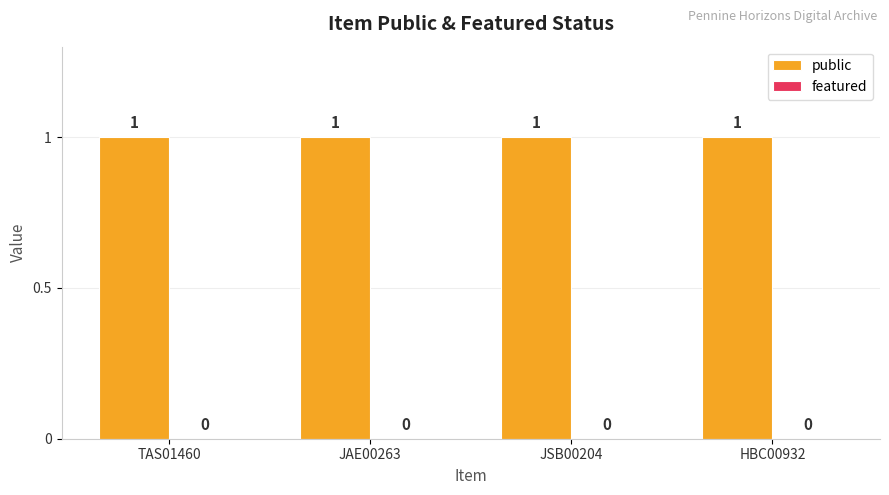

What is the approximate value of public at JAE00263?

1